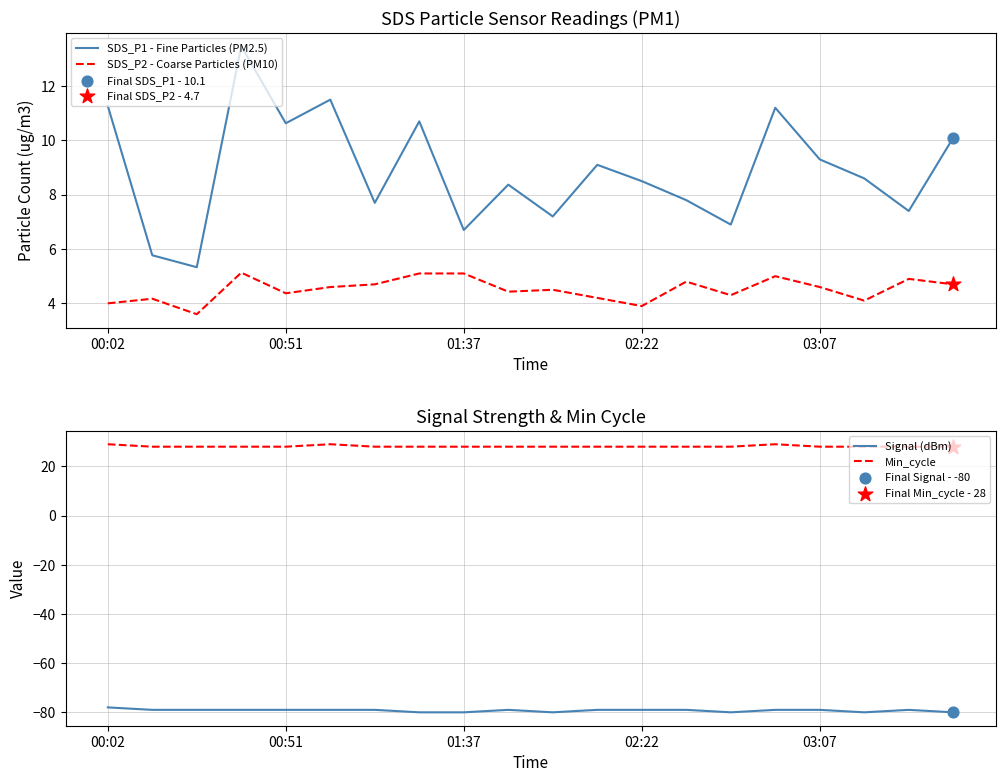

What is the total value across all series at 13?

-38.4